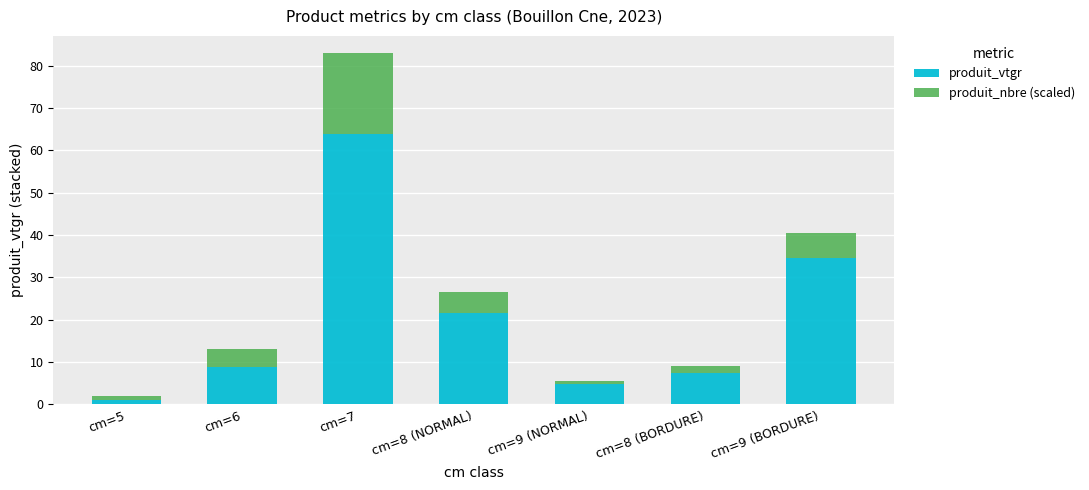

What is the average value of the produit_vtgr series?

20.3